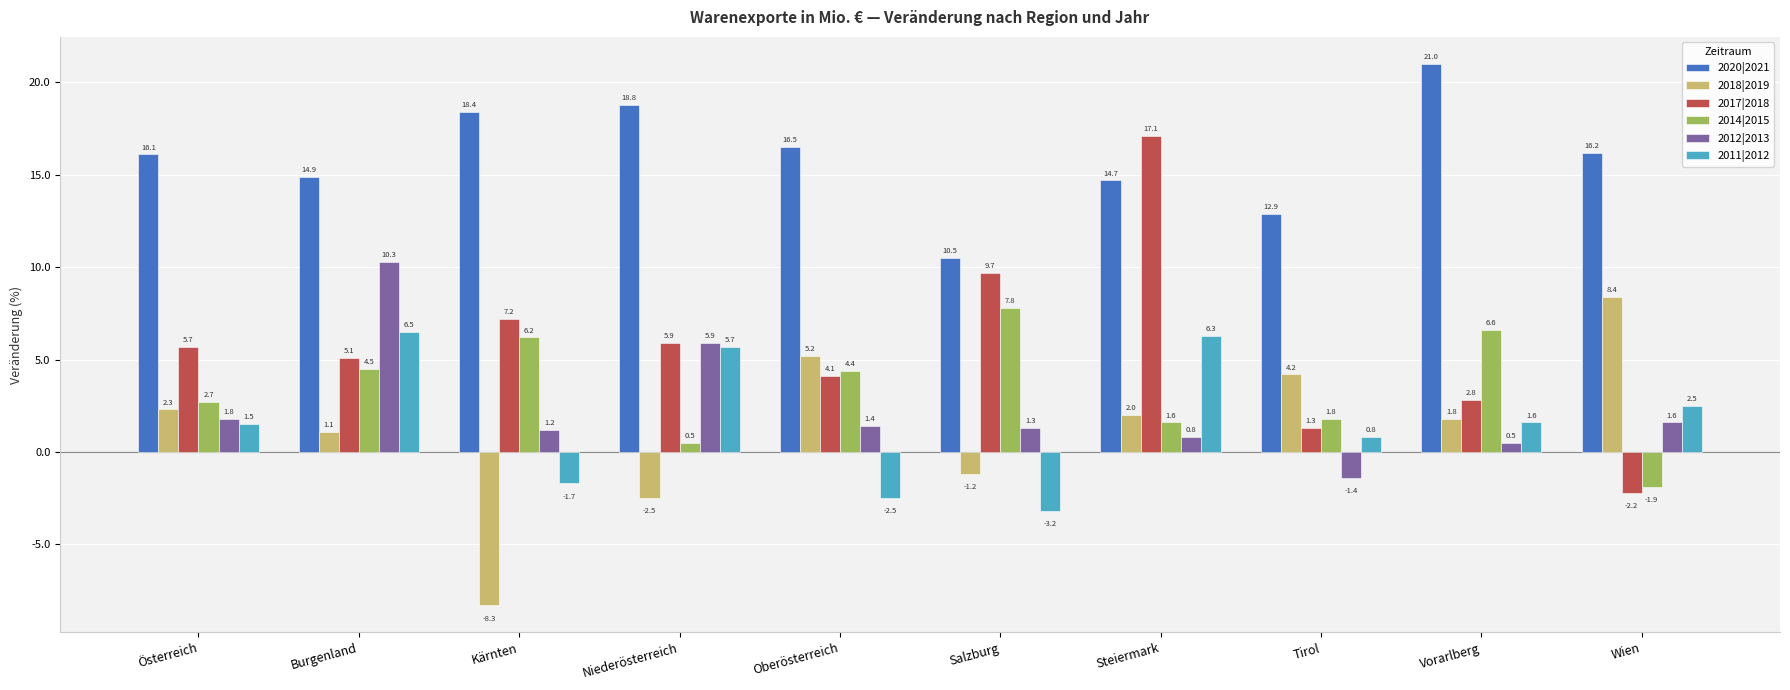

What is the difference between the maximum and minimum values in the 2014|2015 series?

9.7